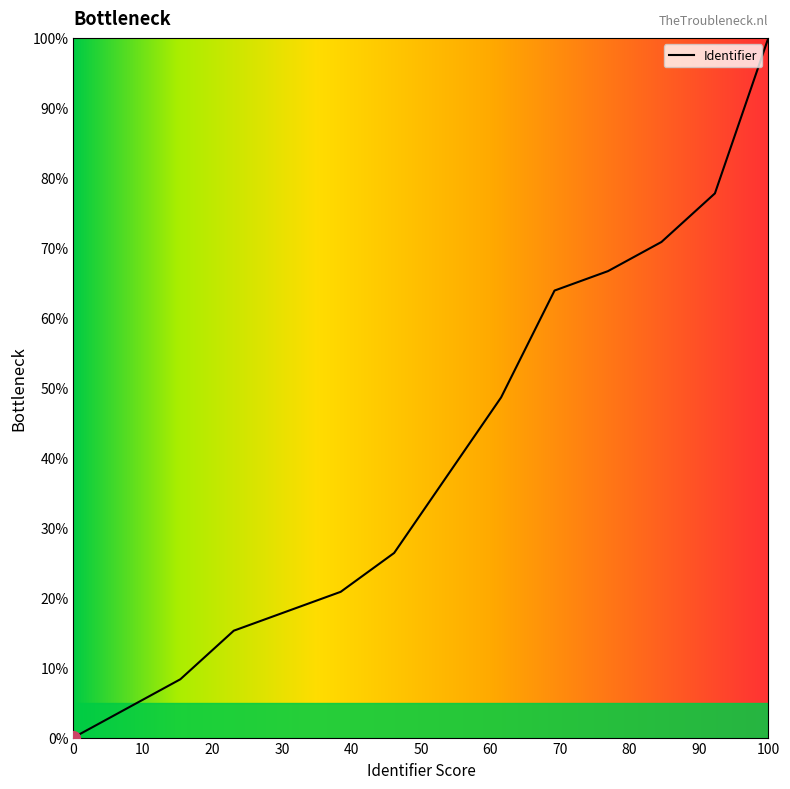

What is the greatest value displayed?

100.0